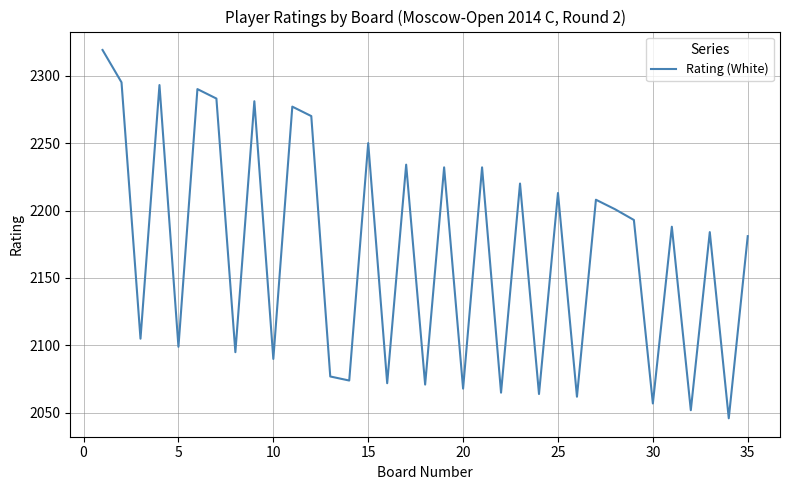

What is the smallest value displayed?

2046